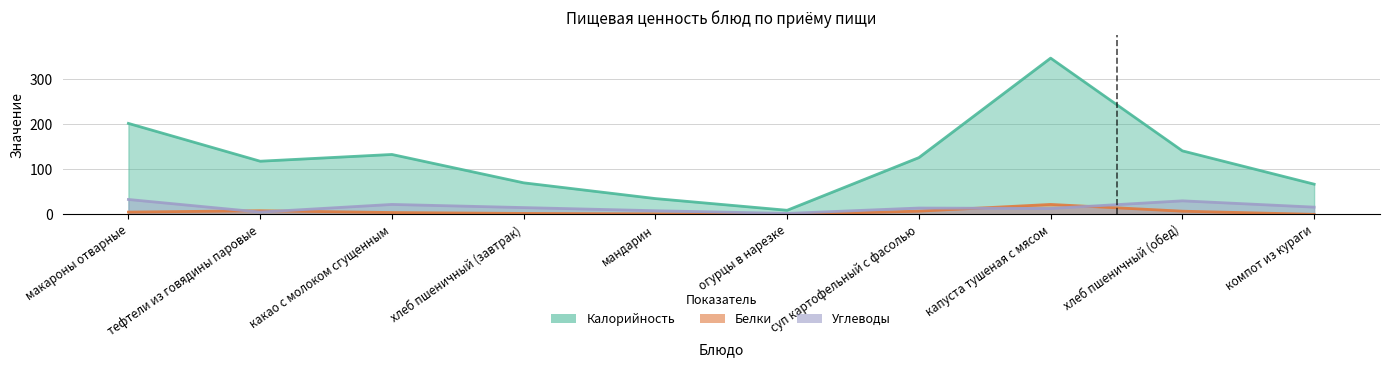

Which category has the lowest value in the Белки series?

огурцы в нарезке